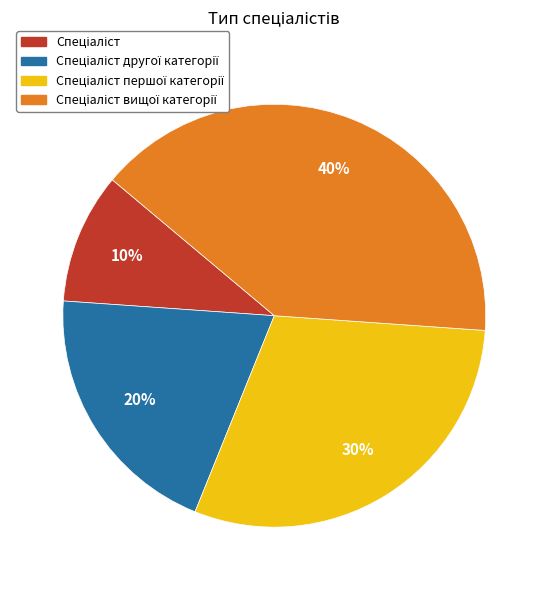

Is there any slice that represents more than half of the pie?

No